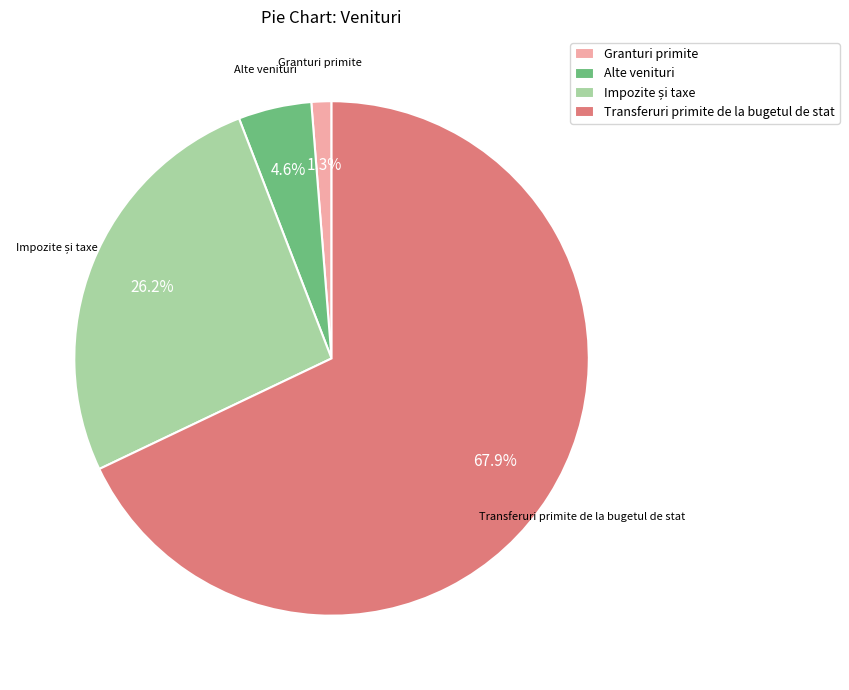

How many slices are in this pie chart?

4